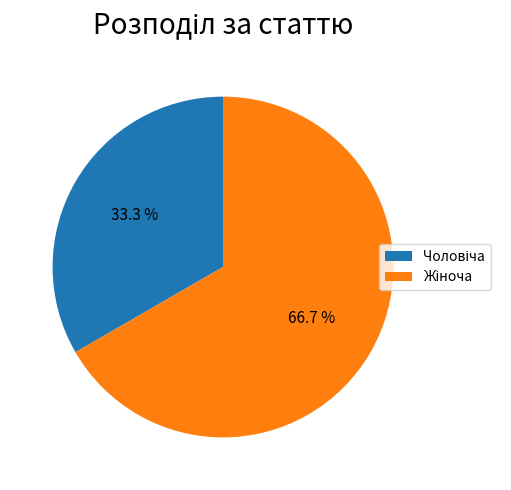

To the nearest percent, what is the difference between the Жіноча and Чоловіча slice percentages?

33%